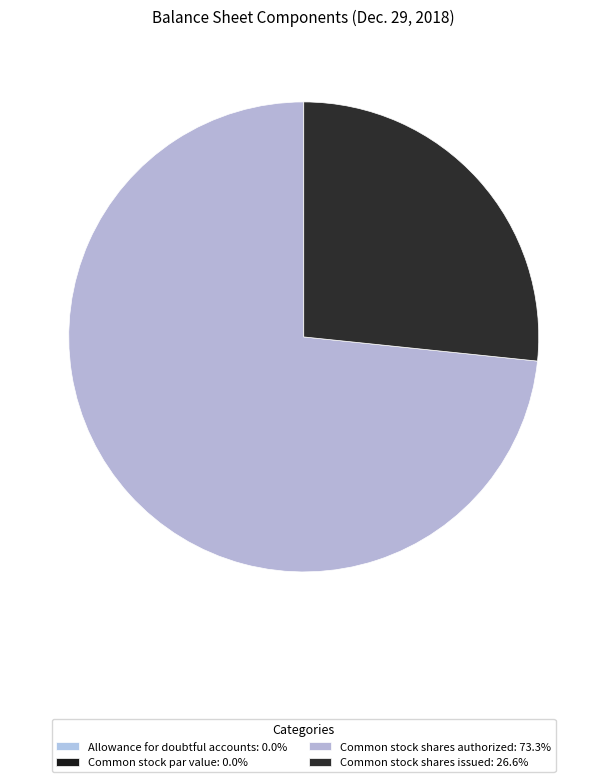

The Common stock shares issued slice represents 15% of the pie. True or false?

False